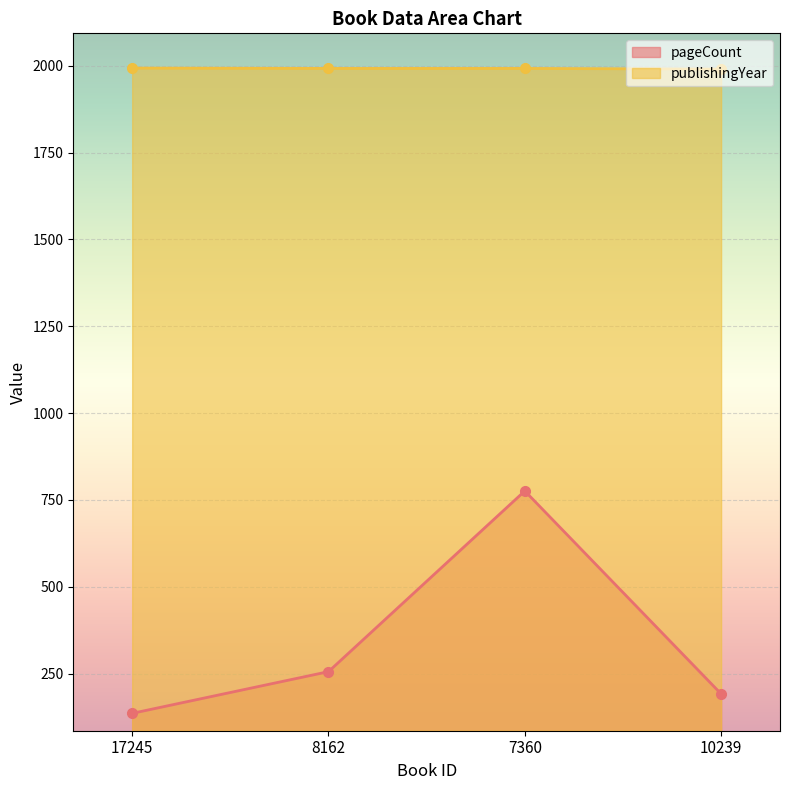

What is the value of the pageCount point at the 2nd from the left?

256